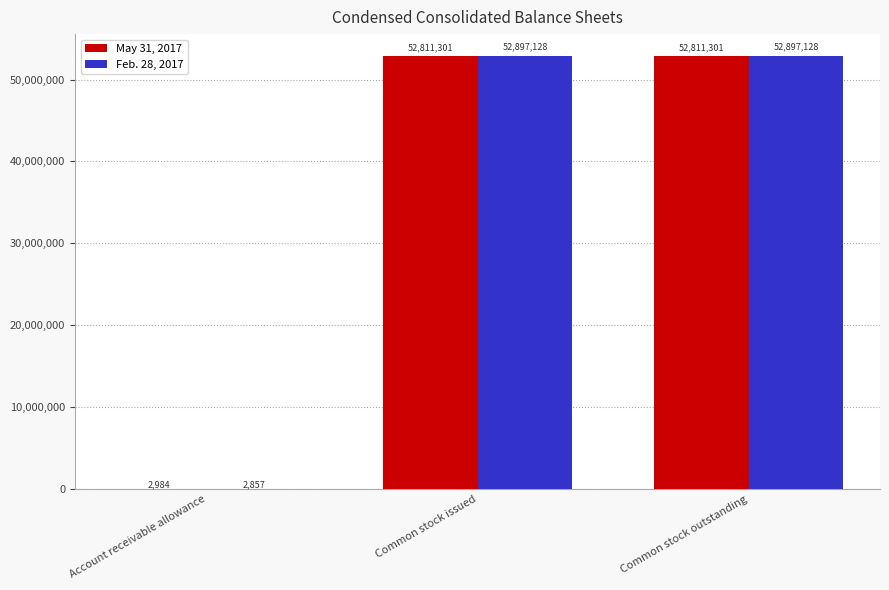

Which series changed the most between Account receivable allowance and Common stock issued?

Feb. 28, 2017